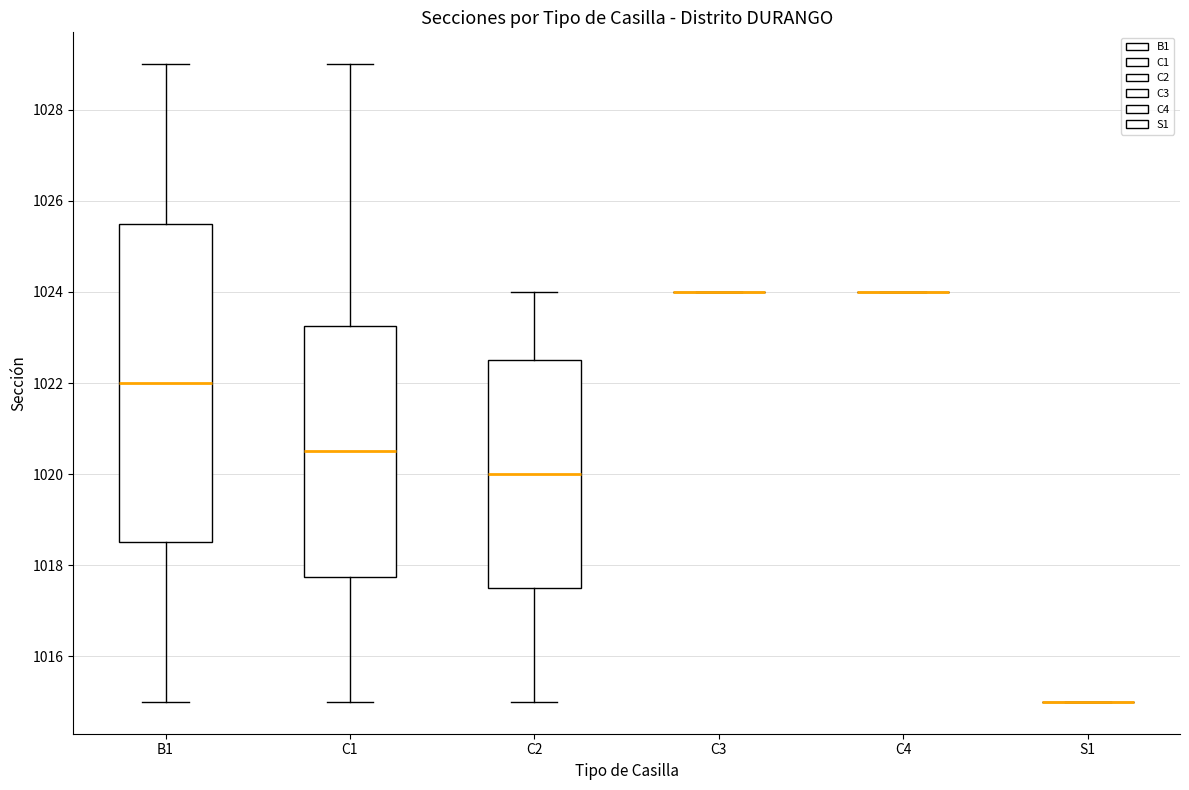

Reading left to right, read every box against the y-axis: the position of its median line, the range the box covers, and the ends of its whiskers. The values are not printed on the chart, so give them approximately, as read against the axis.

B1: median 1022.0, box 1018.6 to 1025.6, whiskers 1015.0 to 1029.0
C1: median 1020.6, box 1017.8 to 1023.2, whiskers 1015.0 to 1029.0
C2: median 1020.0, box 1017.6 to 1022.6, whiskers 1015.0 to 1024.0
C3: box collapsed to a line at 1024.0, whiskers 1024.0 to 1024.0
C4: box collapsed to a line at 1024.0, whiskers 1024.0 to 1024.0
S1: box collapsed to a line at 1015.0, whiskers 1015.0 to 1015.0